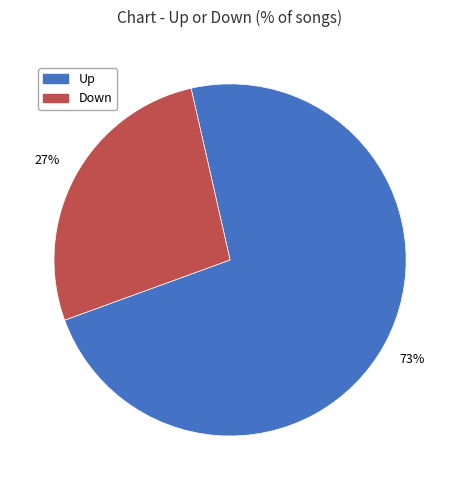

To the nearest percent, what is the average slice percentage?

50%